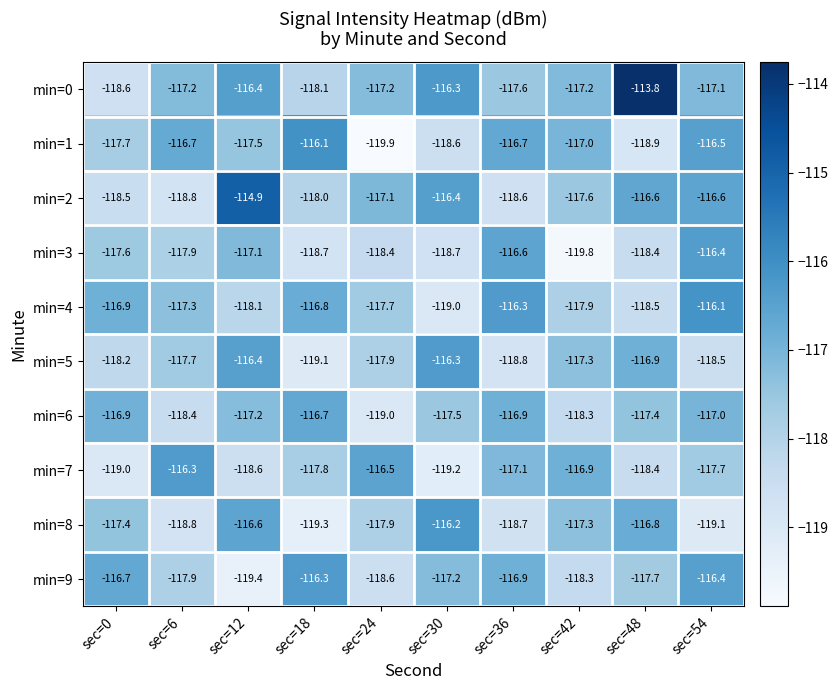

List the labels in order of min=8 value, smallest first.

sec=18, sec=54, sec=6, sec=36, sec=24, sec=0, sec=42, sec=48, sec=12, sec=30